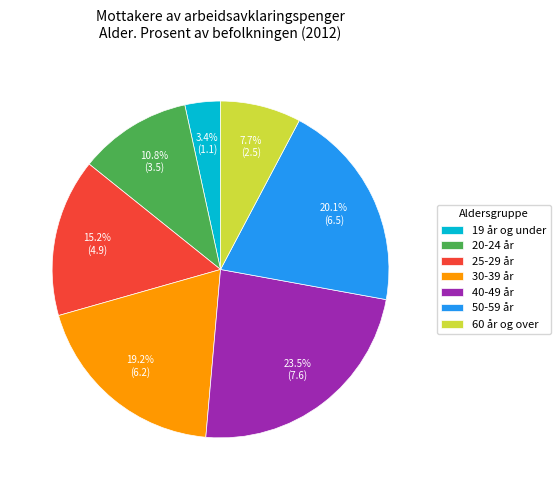

Is it true that 50-59 år is 7% of the pie?

False